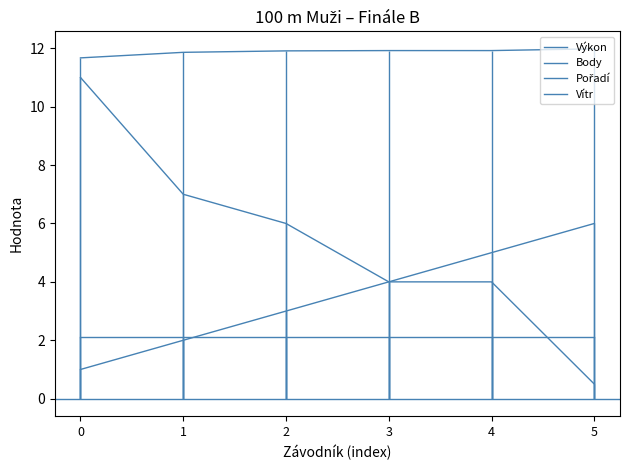

Reading left to right, transcribe all the data shown in this chart.

Výkon: 0=11.7	1=11.9	2=11.9	3=11.9	4=11.9	5=12.0
Body: 0=11.0	1=7.0	2=6.0	3=4.0	4=4.0	5=0.5
Pořadí: 0=1.0	1=2.0	2=3.0	3=4.0	4=5.0	5=6.0
Vítr: 0=2.1	1=2.1	2=2.1	3=2.1	4=2.1	5=2.1